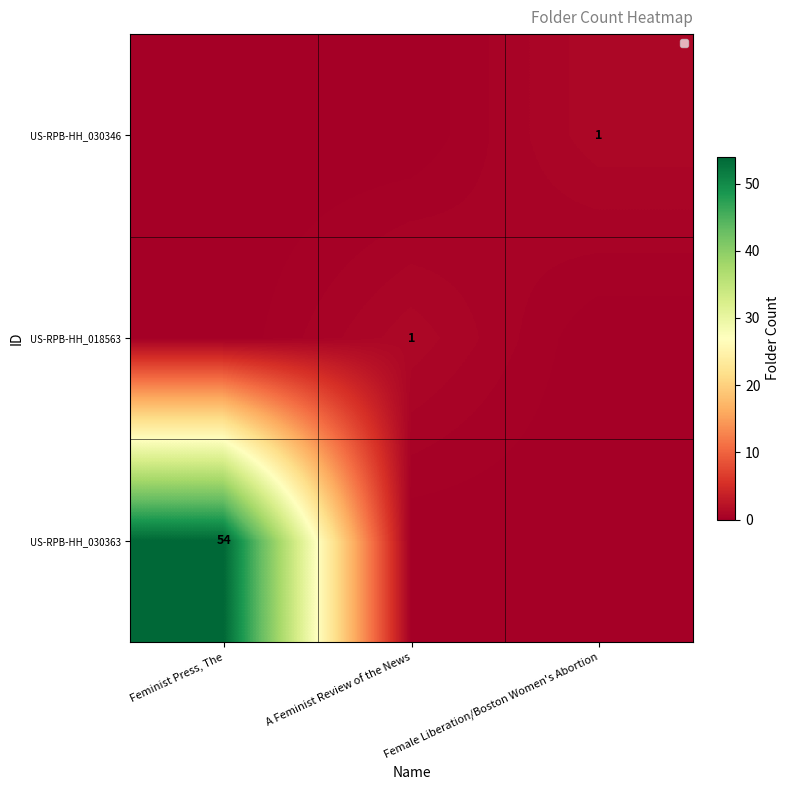

The US-RPB-HH_018563 series shows 1 at A Feminist Review of the News. True or false?

True